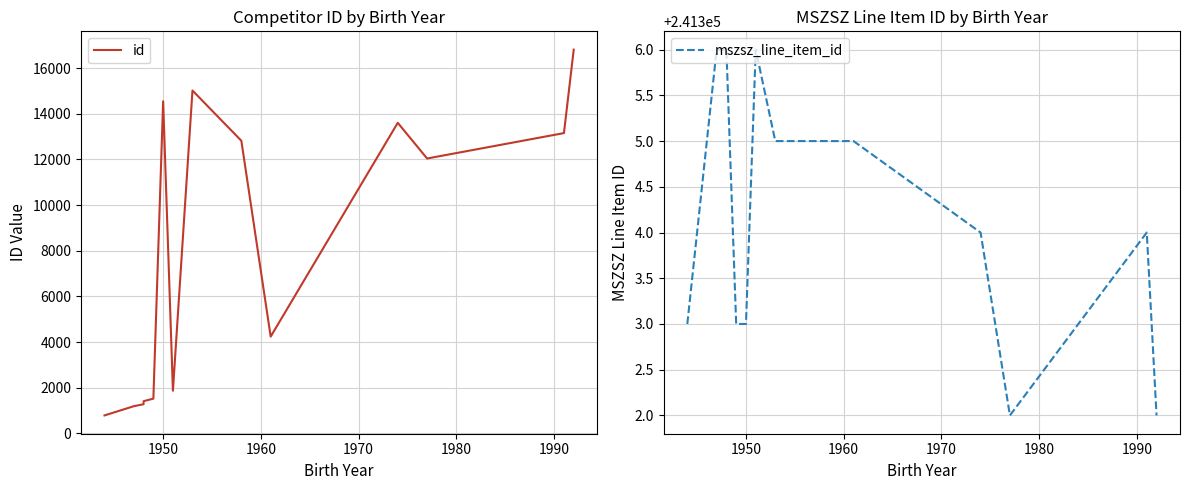

What is the value of the mszsz_line_item_id point at the 8th from the left?

241305